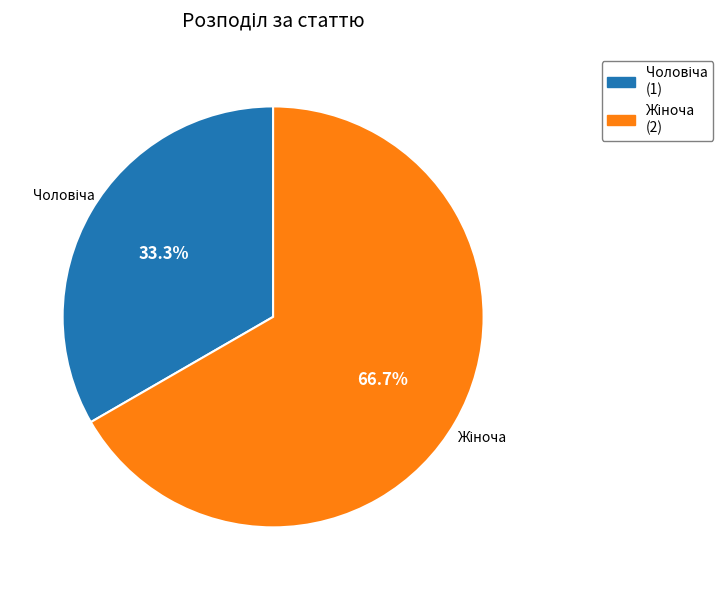

Count the number of slices in the pie.

2